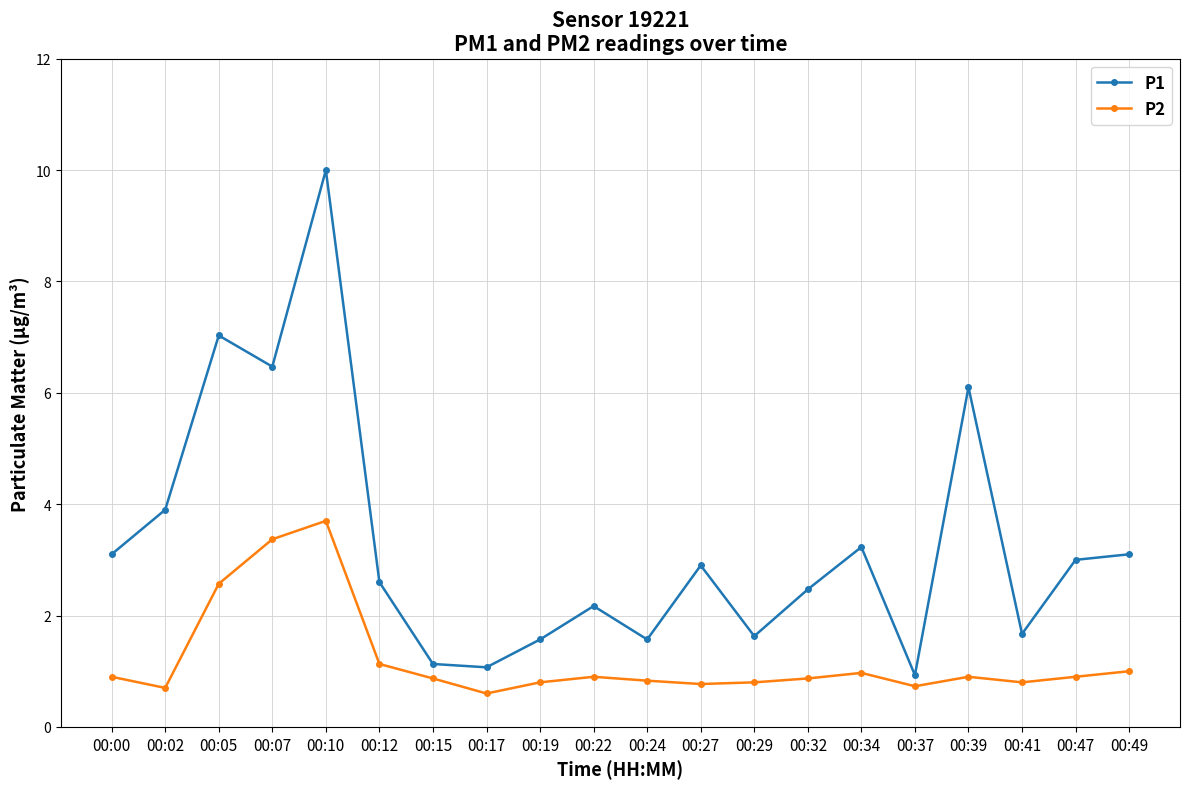

List the series in order of their peak value, lowest first.

P2, P1